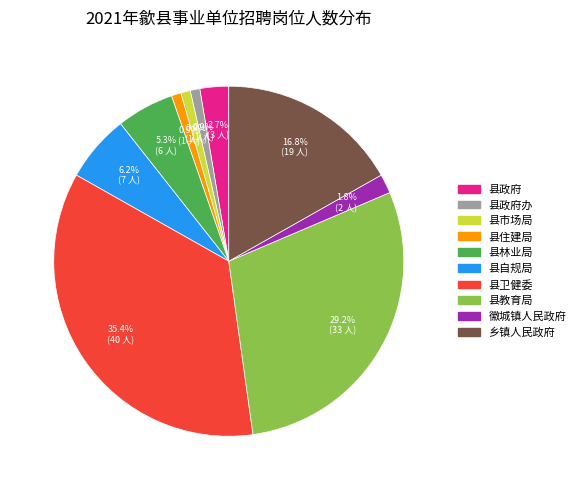

How many slices are in this pie chart?

10